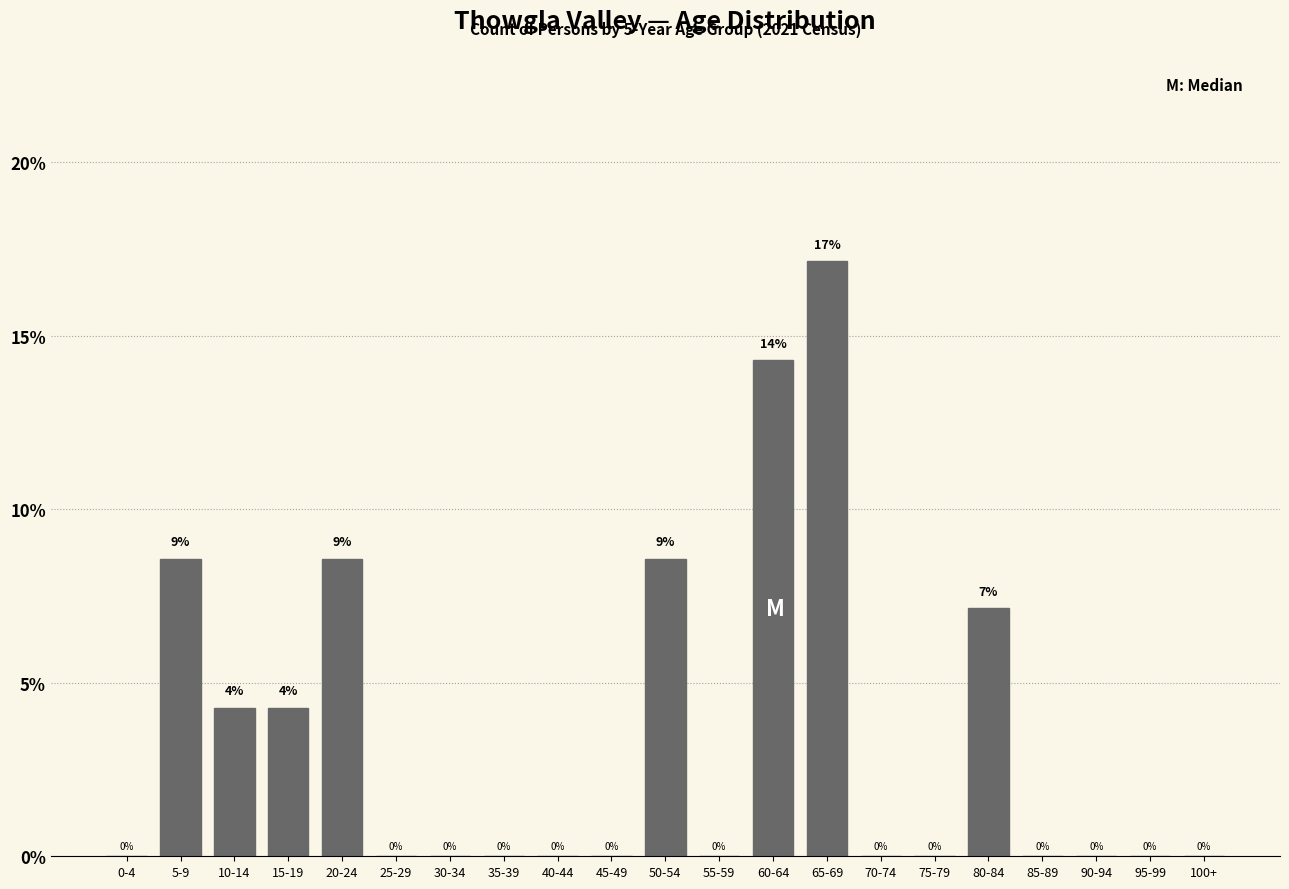

At which category does the chart reach its peak across all series?

65-69